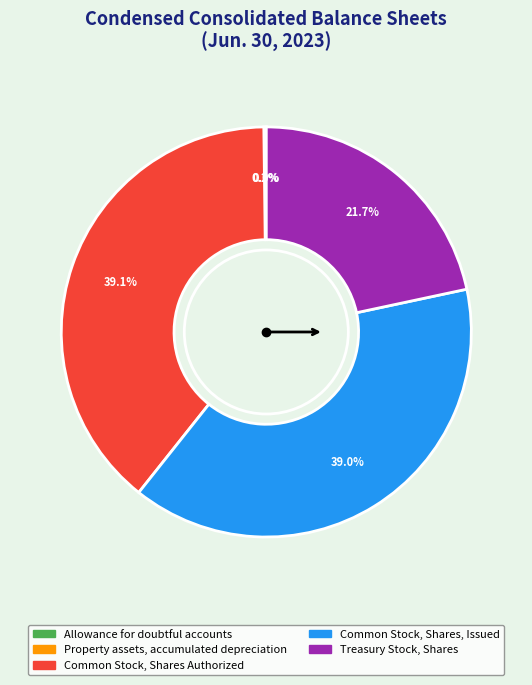

Is there a majority slice in this chart?

No